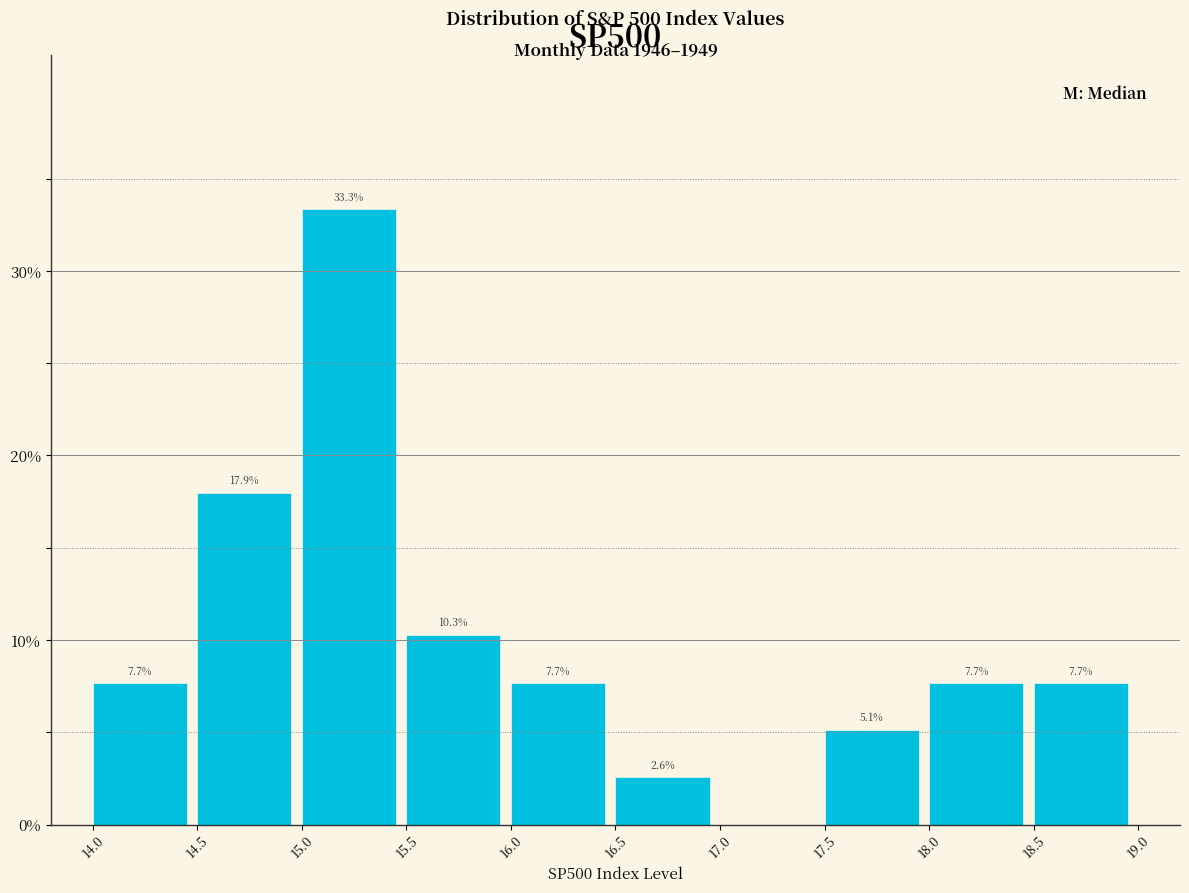

Which range on the x-axis has the tallest bar?

15.0 to 15.5